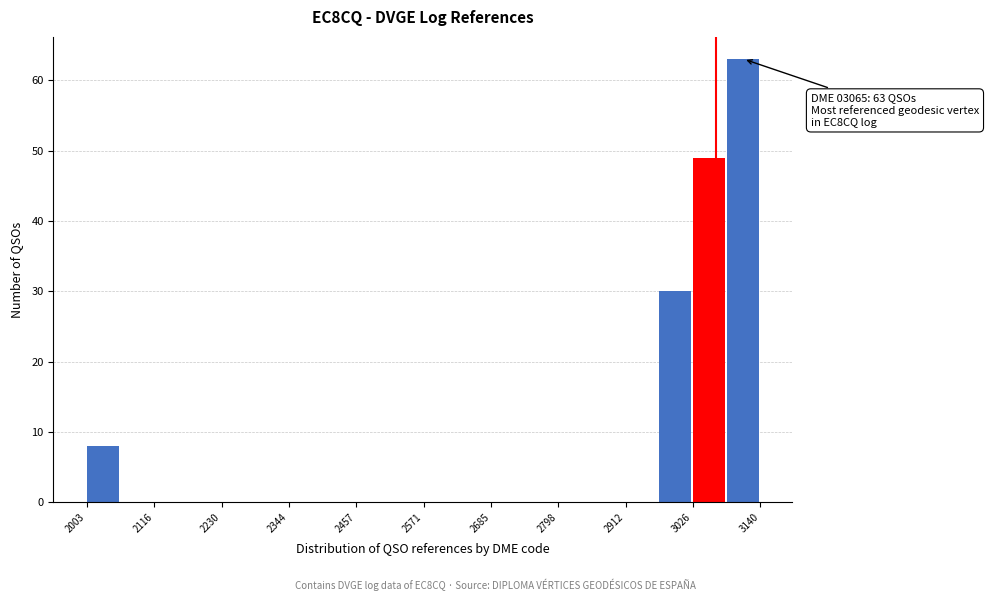

Around what value on the x-axis is the tallest bar? Give the approximate position of its centre, as read against the axis.

3120